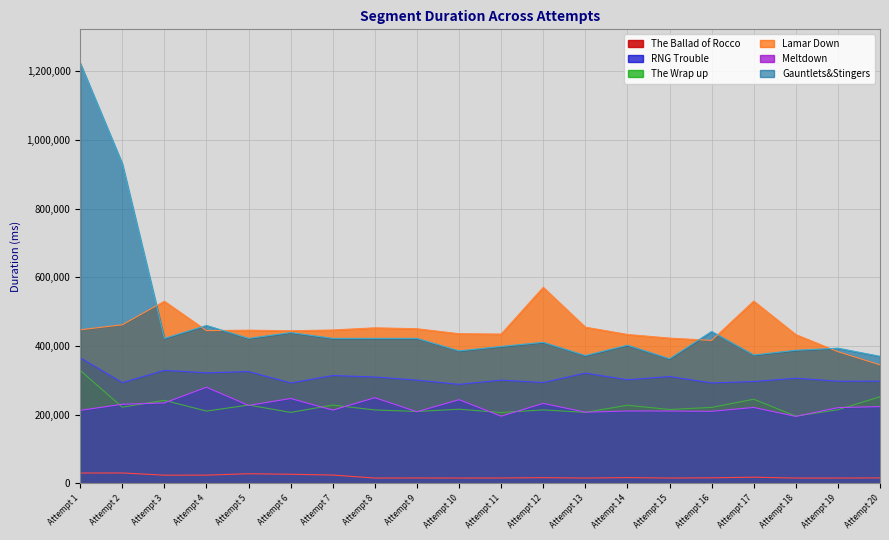

How many interior local valleys does the RNG Trouble series have?

8